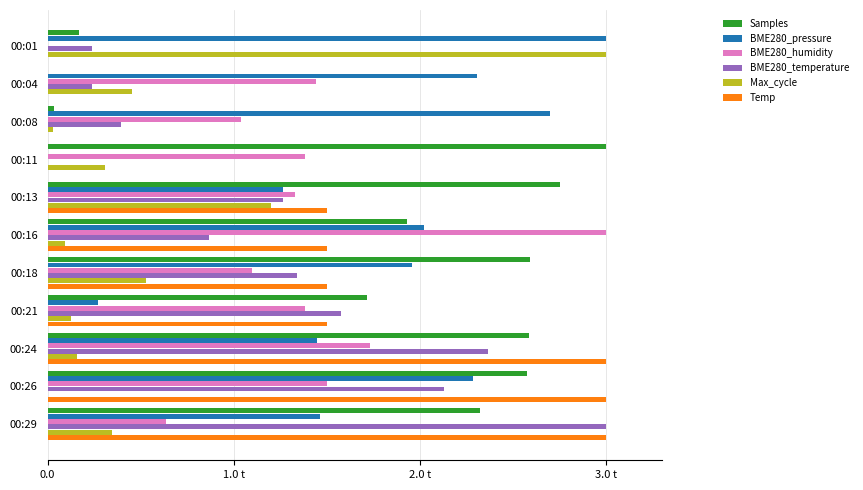

How many groups of bars are there?

11